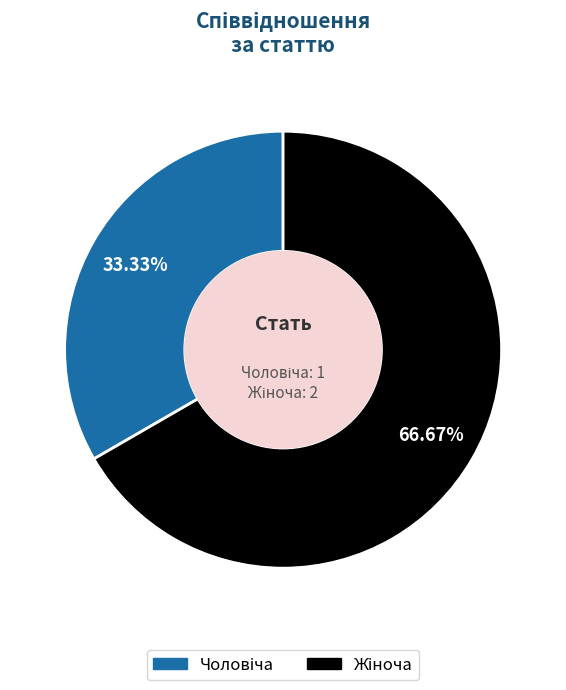

Is there a majority slice in this chart?

Yes